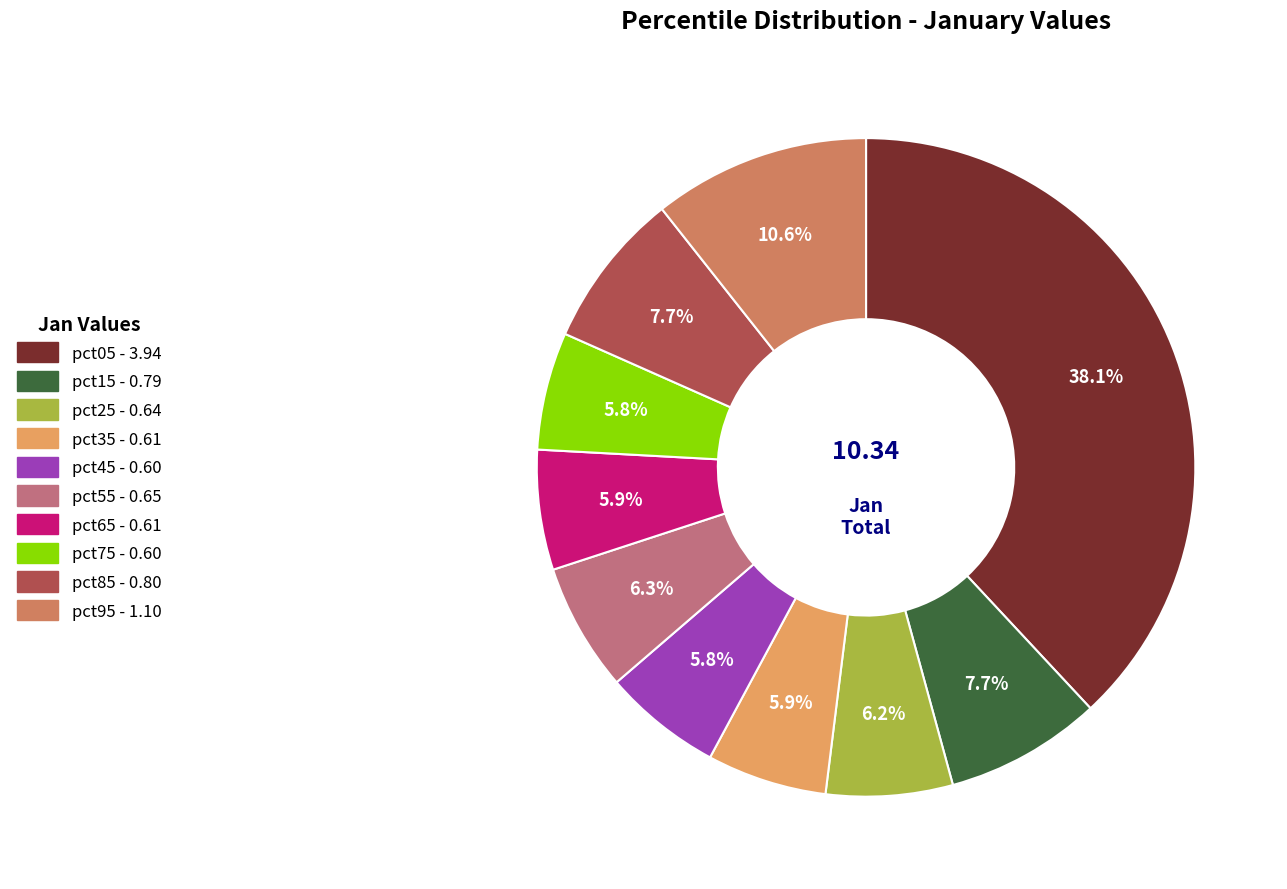

To the nearest percent, what is the average slice percentage?

10%